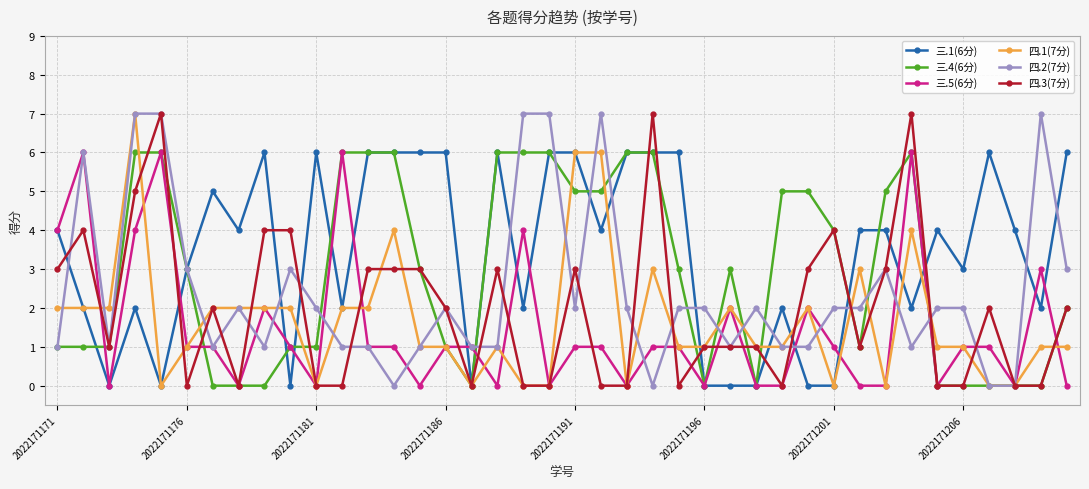

How many lines are shown in the chart?

6